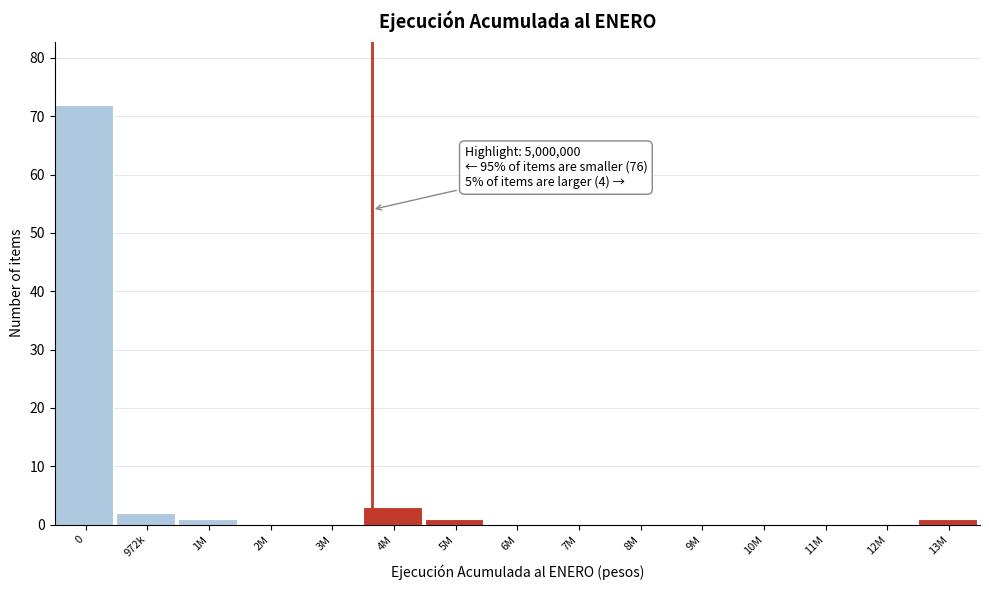

Reading right to left, extract all data points from this chart.

13M=1	12M=0	11M=0	10M=0	9M=0	8M=0	7M=0	6M=0	5M=1	4M=3	3M=0	2M=0	1M=1	972k=2	0=72